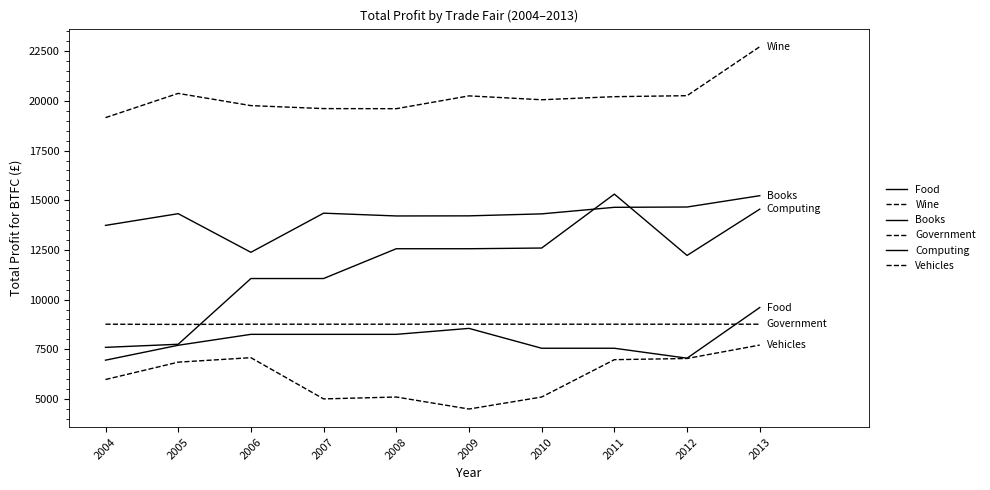

Where is the first local minimum for Computing?

2012